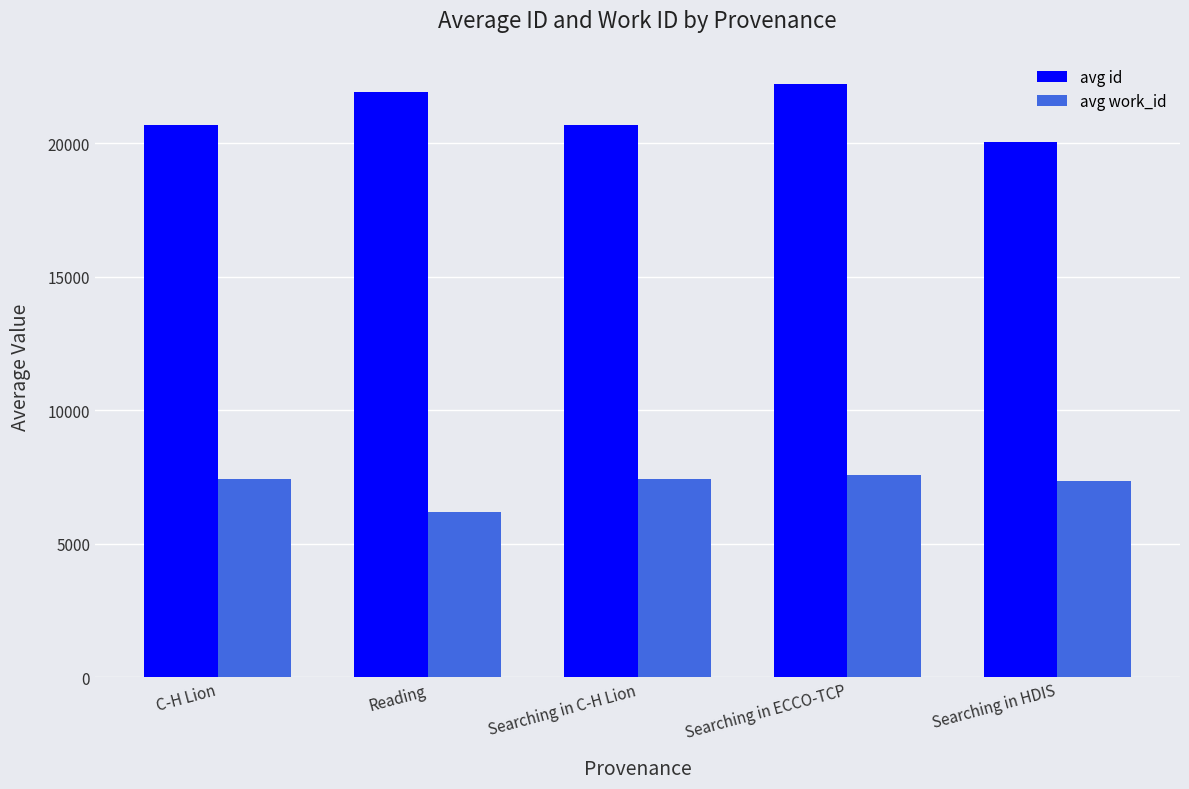

Is the value of avg id at C-H Lion greater than the value of avg work_id at Searching in C-H Lion?

Yes